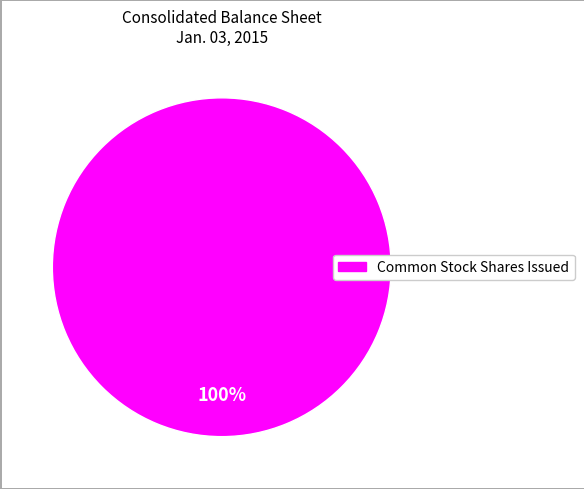

Is there any slice that represents more than half of the pie?

Yes